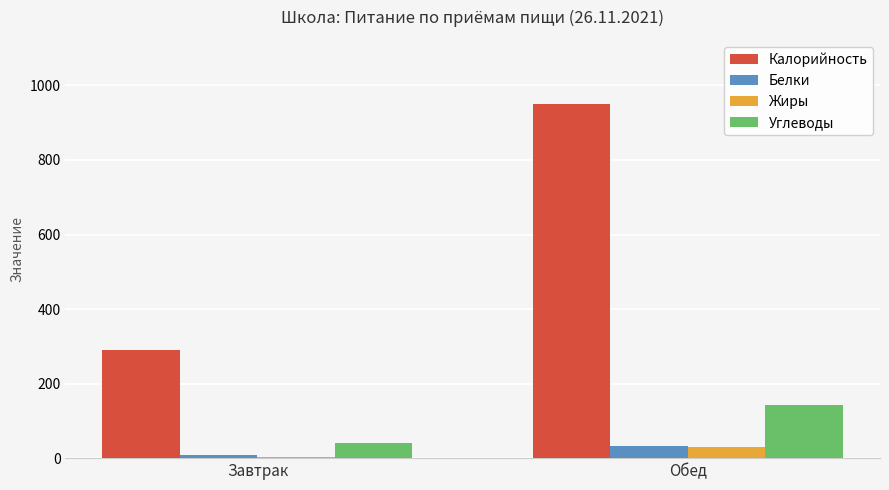

Are the bars grouped side by side (vs. stacked)?

Yes